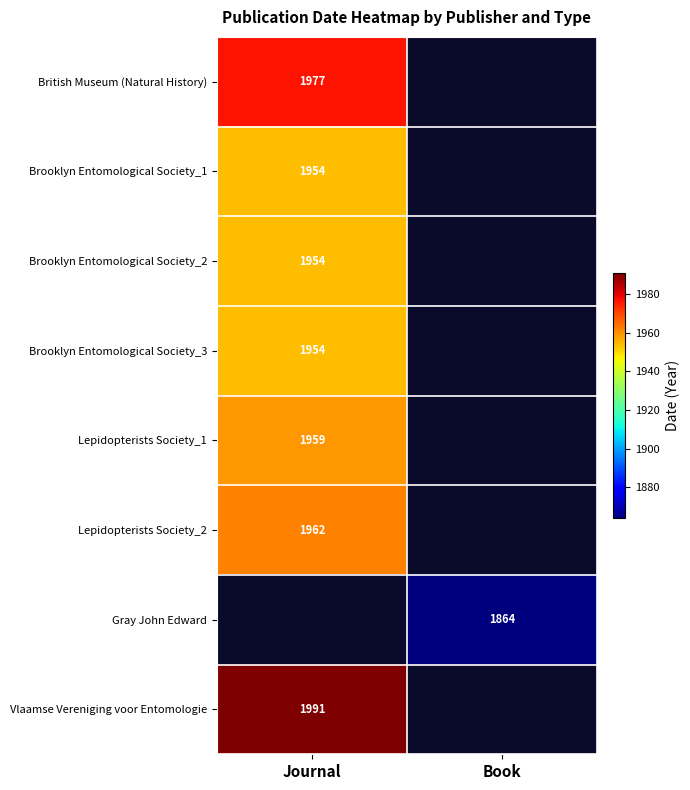

True or false: Lepidopterists Society_2 has a value of 1962 at Journal.

True